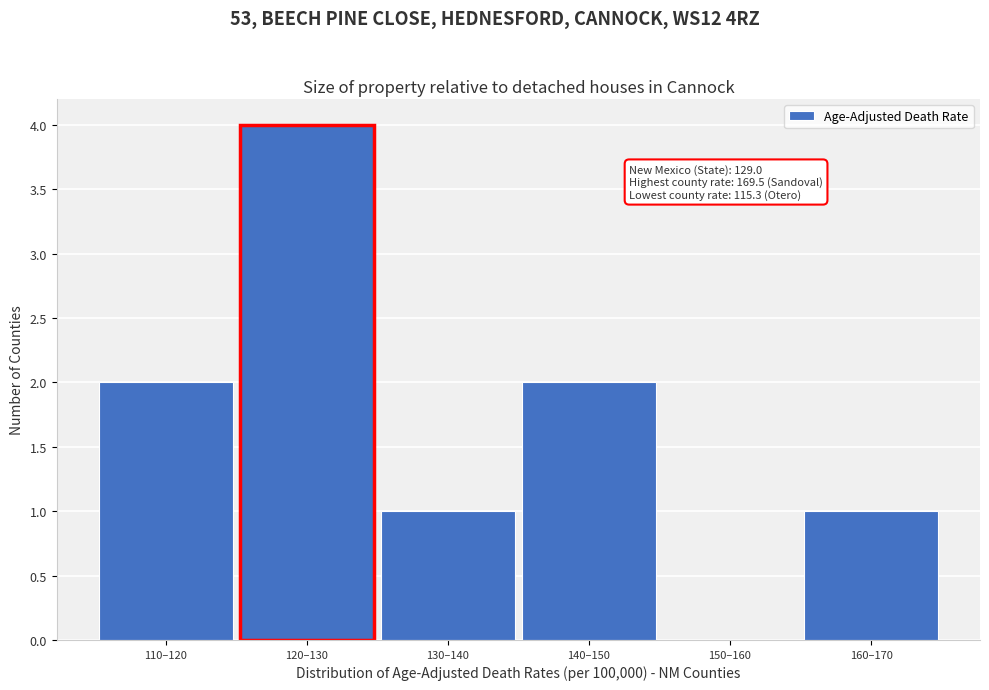

Reading left to right, what are all the values shown in this chart?

110–120=2	120–130=4	130–140=1	140–150=2	150–160=0	160–170=1